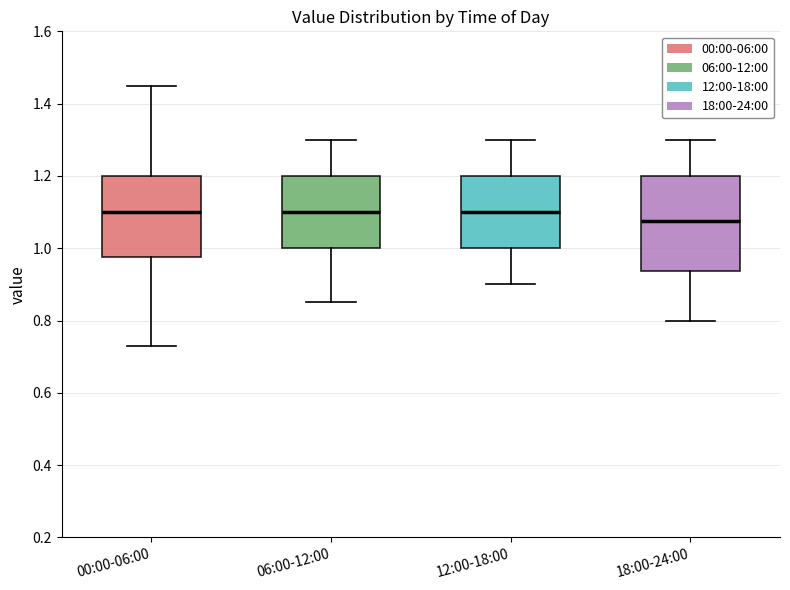

Where does the lower whisker of the box for 18:00-24:00 end on the y-axis? The values are not printed on the chart, so give them approximately, as read against the axis.

0.80